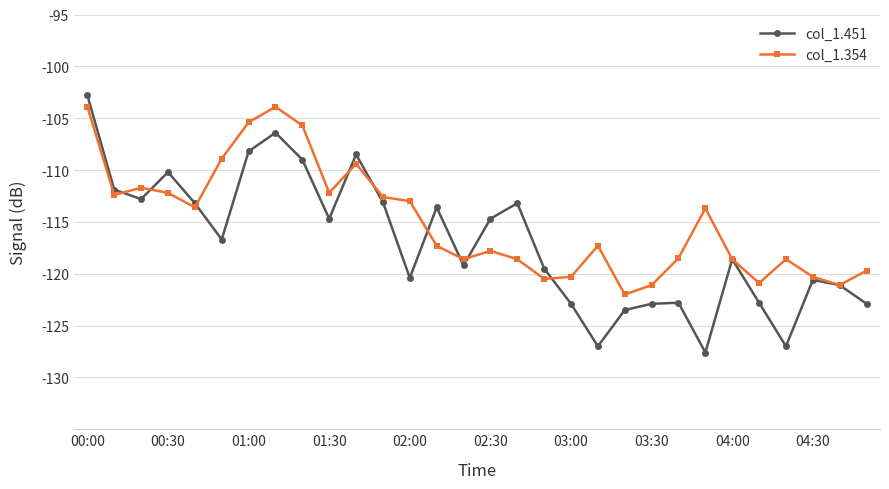

What is the value of the col_1.451 point at the 22nd from the left?

-122.9